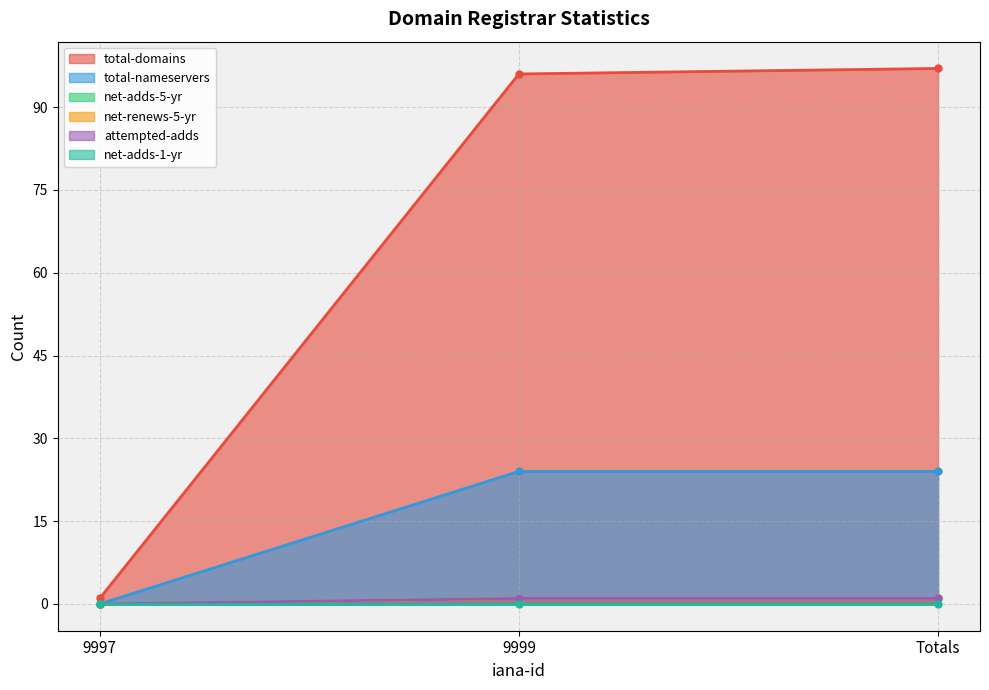

Which series has the largest range (max minus min)?

total-domains